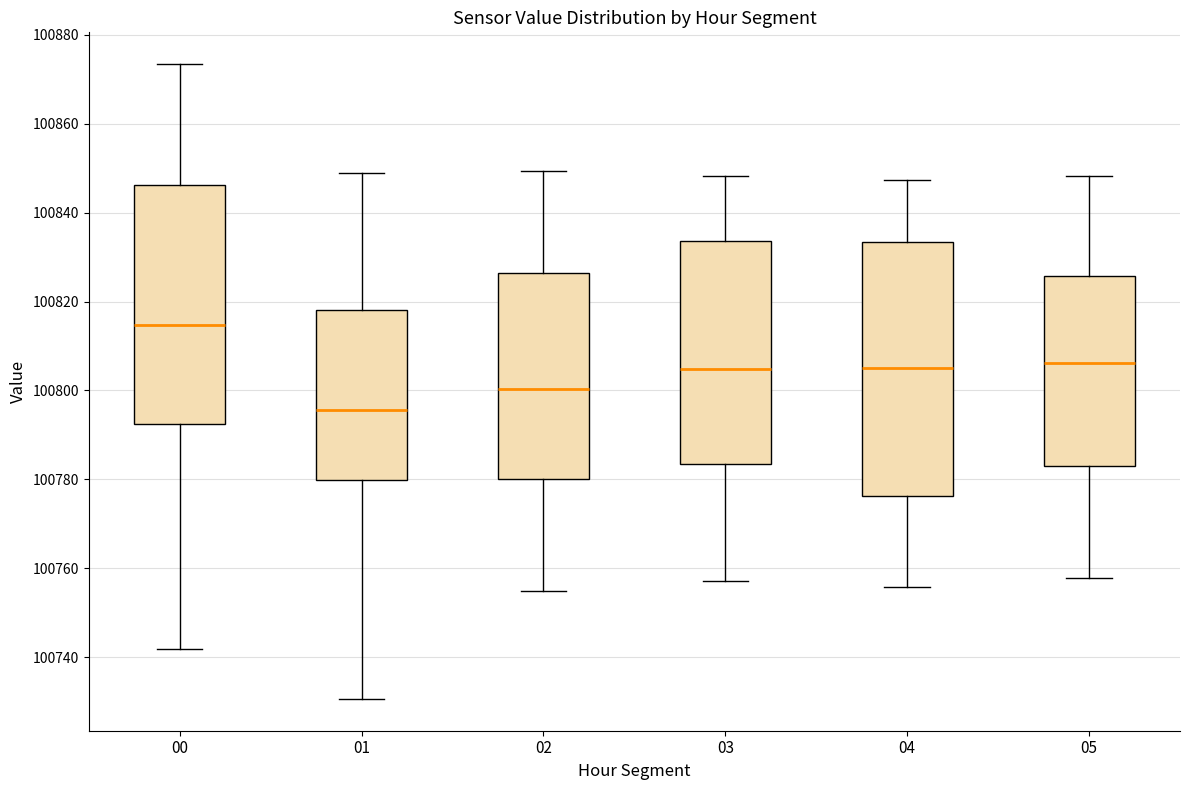

Comparing the boxes themselves (not the whiskers), which one is the tallest?

04